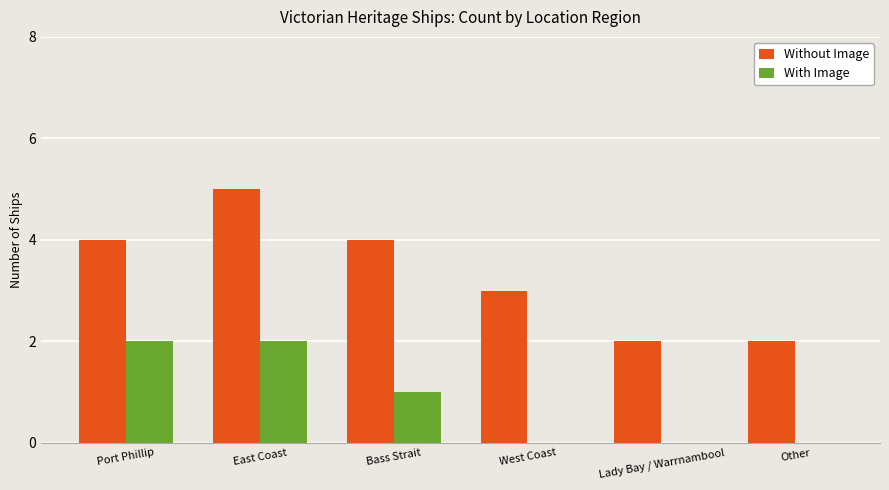

Is it true that With Image equals 2 at Port Phillip?

True